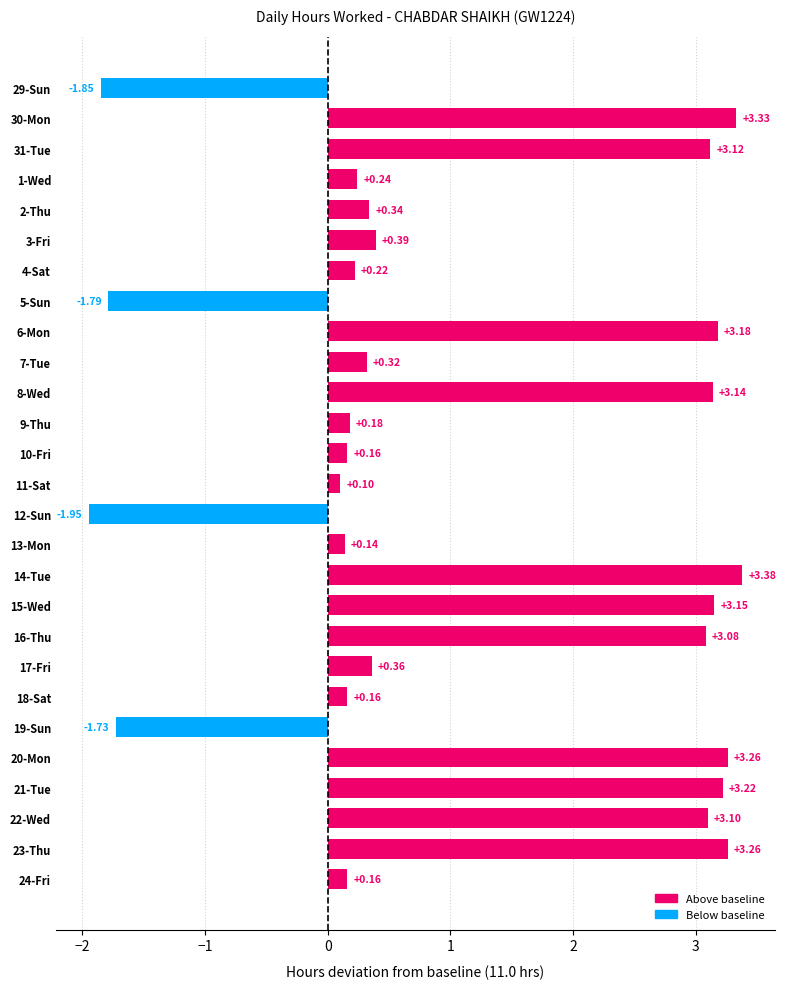

Between 6-Mon and 12-Sun, which is larger?

6-Mon